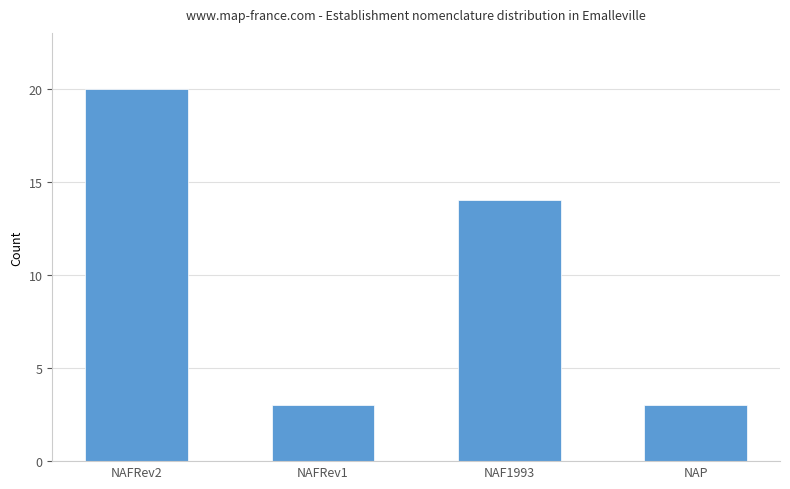

What is the maximum value shown in the chart?

20